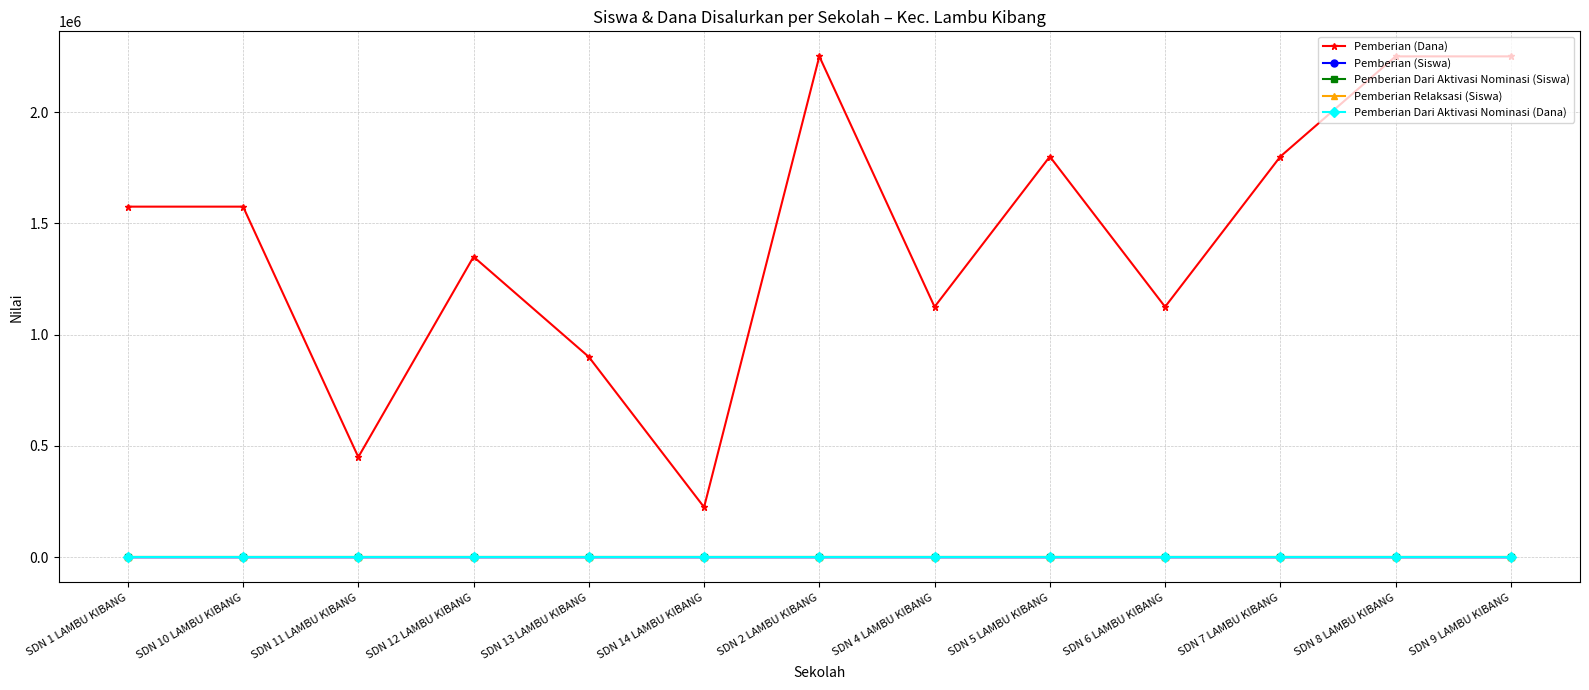

Is this an area chart (filled region under the line)?

No